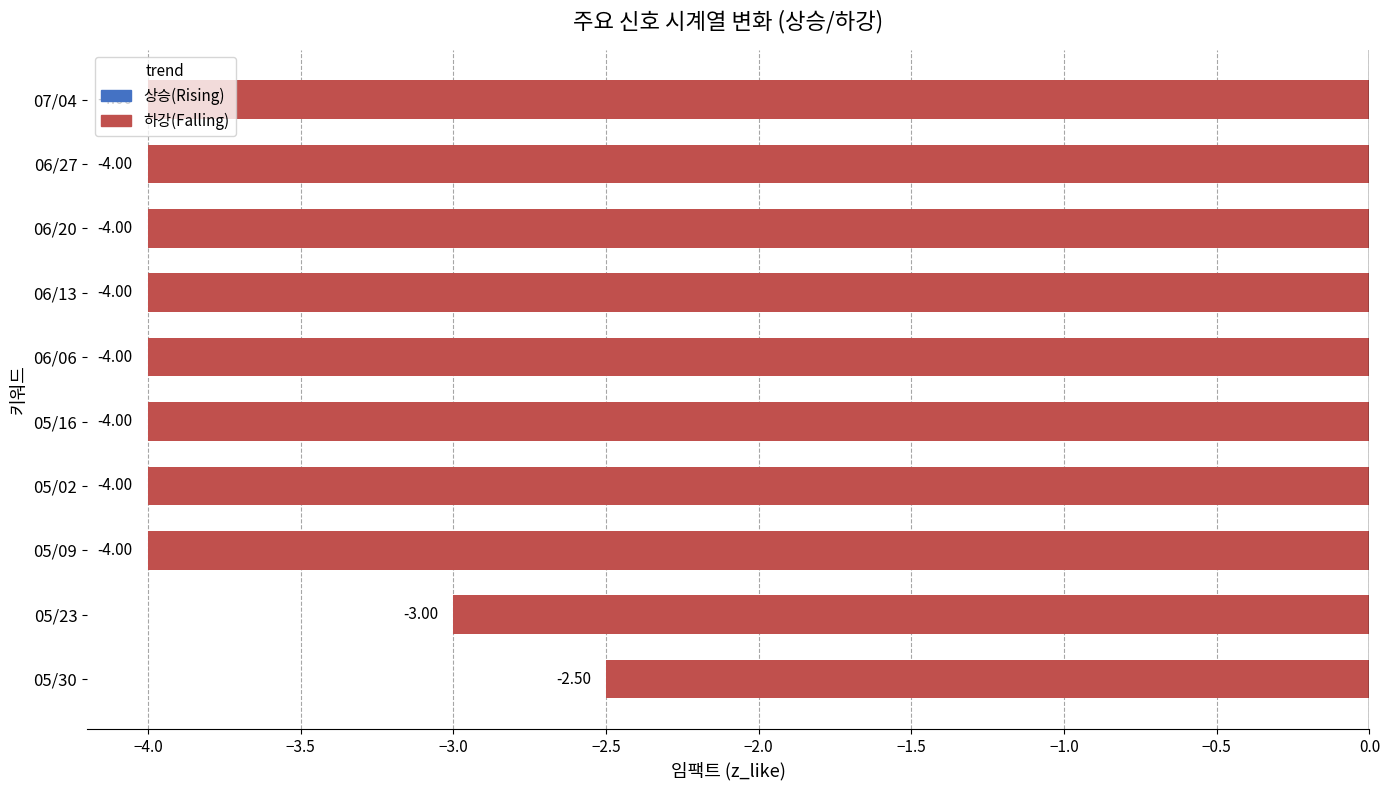

What is the difference between the maximum and second lowest values?

1.5